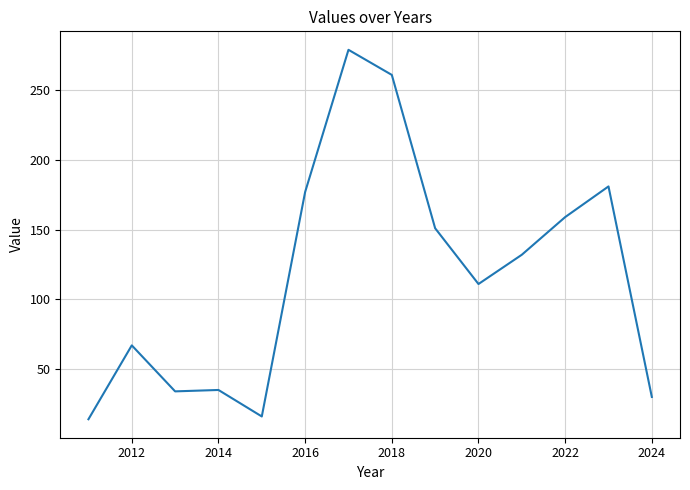

What is the smallest value displayed?

14